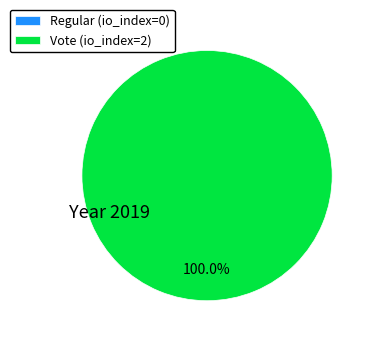

To the nearest percent, what is the difference between the Regular (io_index=0) and Vote (io_index=2) slice percentages?

100%